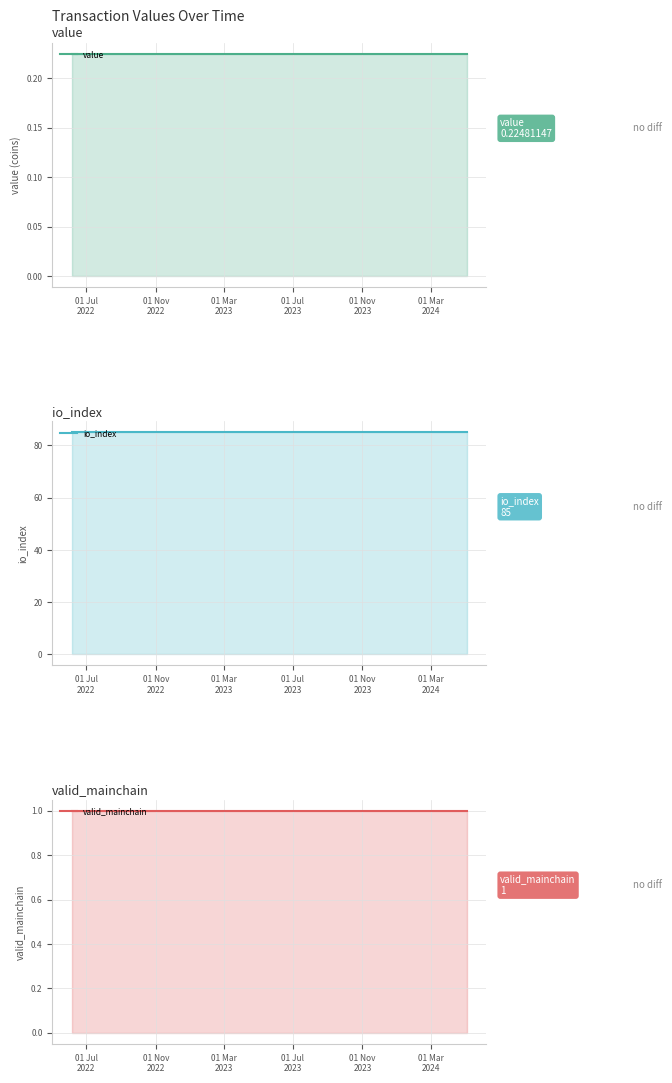

The value of valid_mainchain at 16 is 0.4. True or false?

False